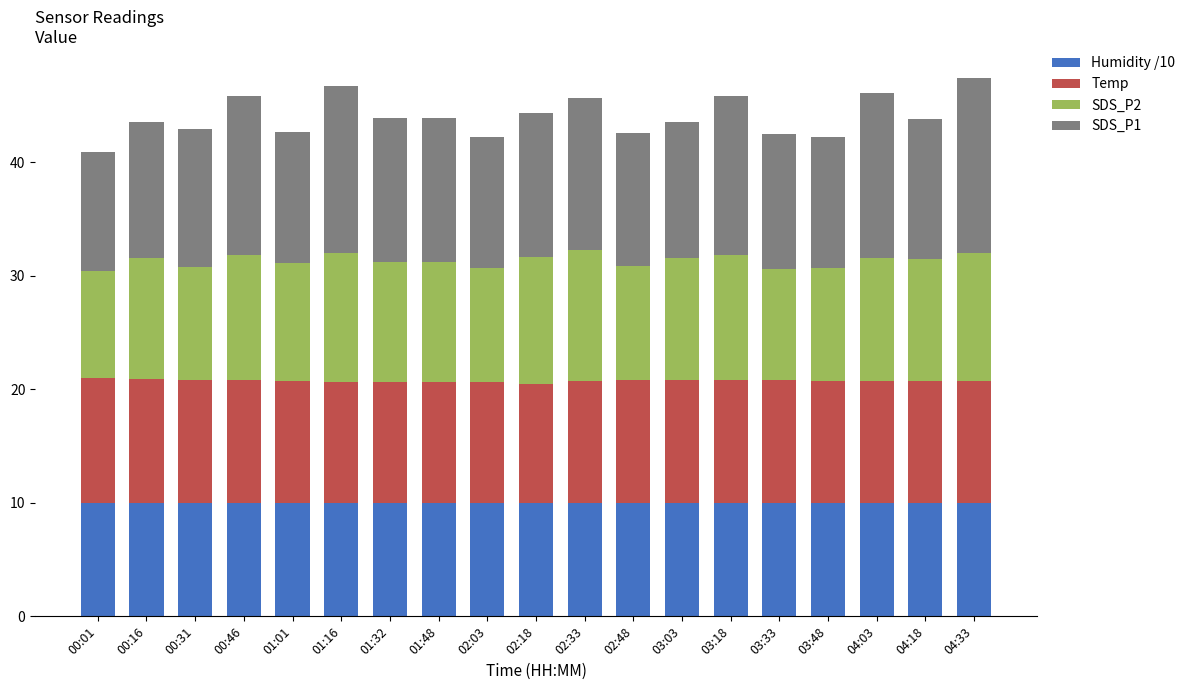

What is the minimum value for Humidity /10?

10.0